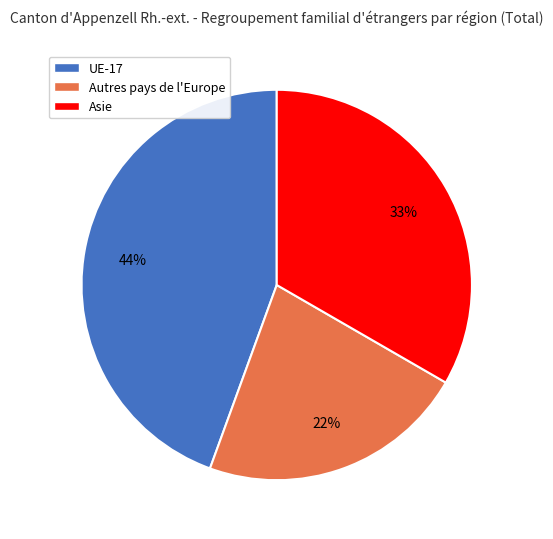

How many slices are in this pie chart?

3